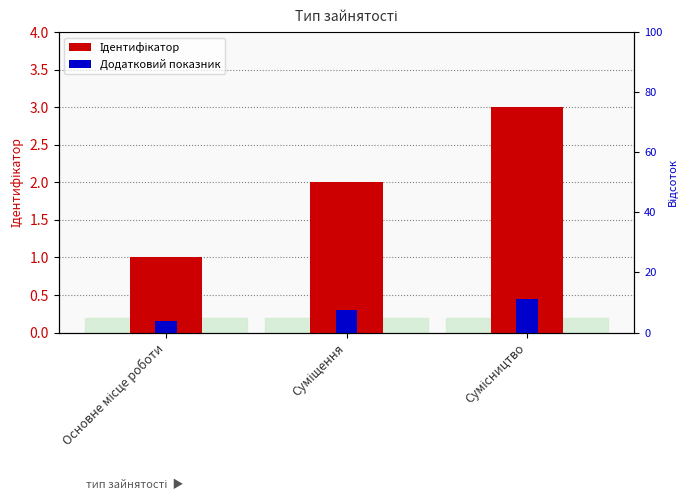

How many data points are less than 2?

1